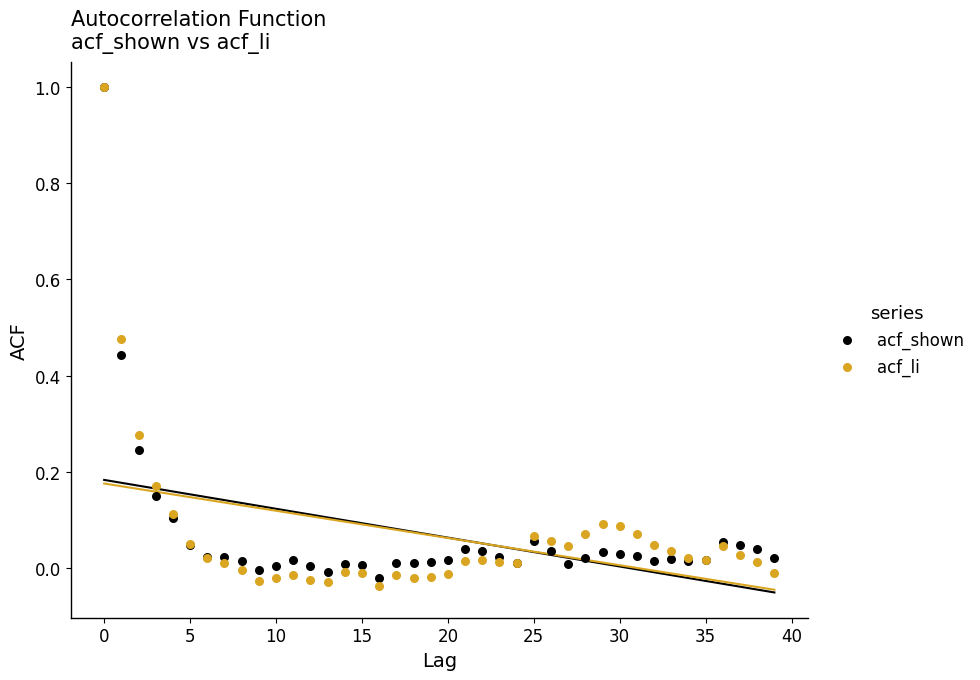

What are all the series names shown in the legend?

acf_shown, acf_li